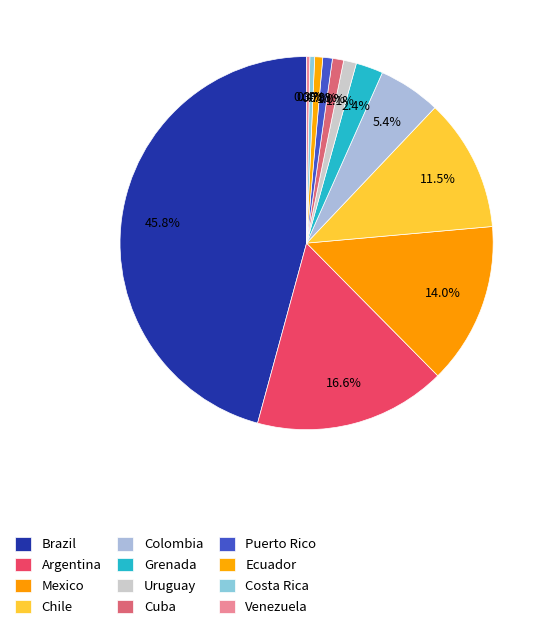

How many segments does this pie chart have?

12